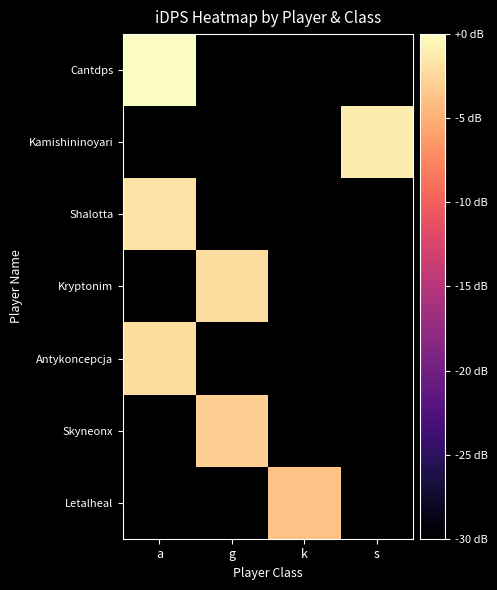

Rank the series by their maximum value, from highest to lowest.

Cantdps, Kamishininoyari, Shalotta, Kryptonim, Antykoncepcja, Skyneonx, Letalheal